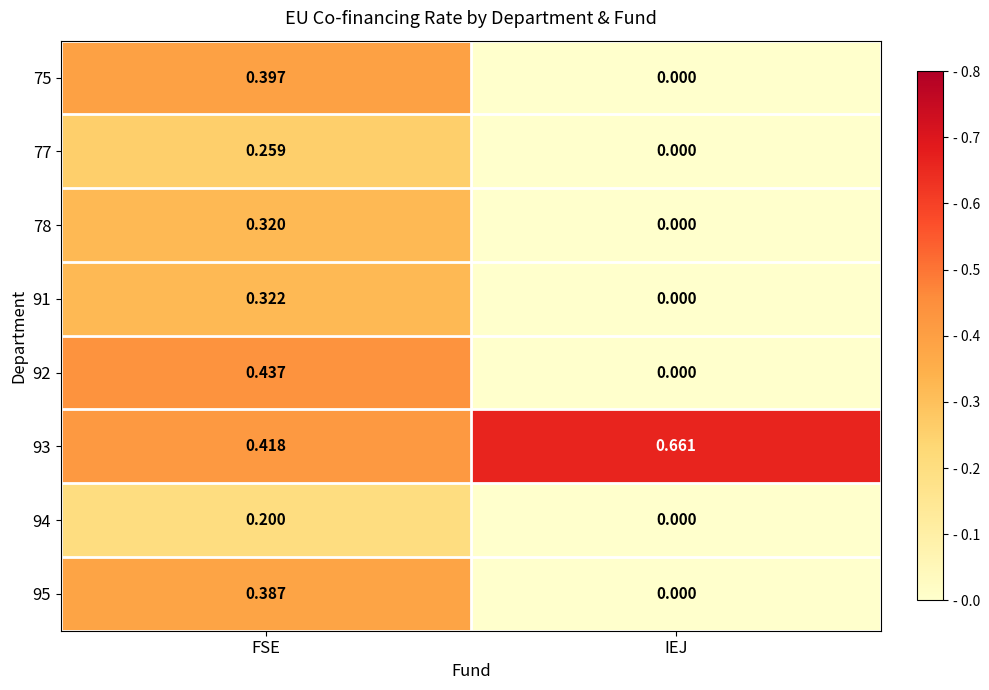

Rank the categories by 94 value from lowest to highest.

IEJ, FSE